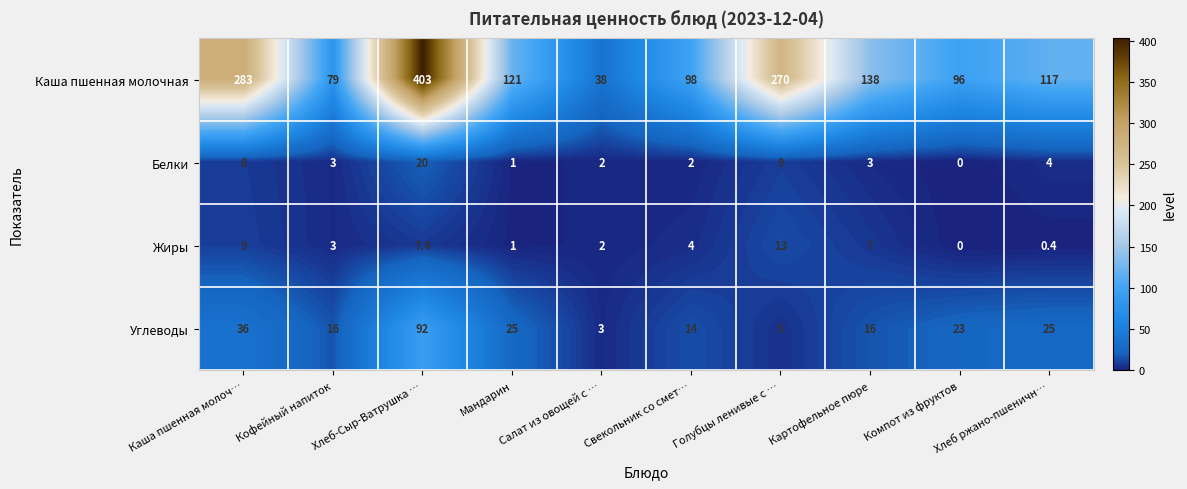

Which series has the largest range (max minus min)?

Каша пшенная молочная